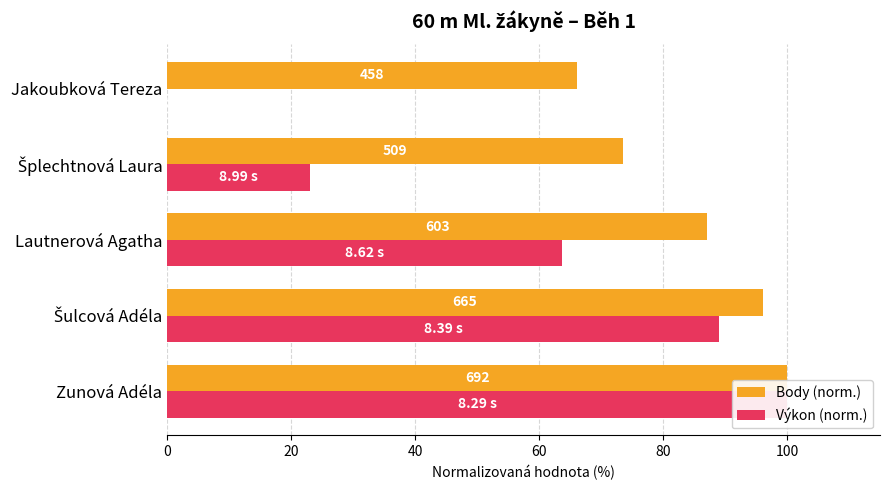

What is the value of the Body (norm.) bar at the 5th from the left?

66.2